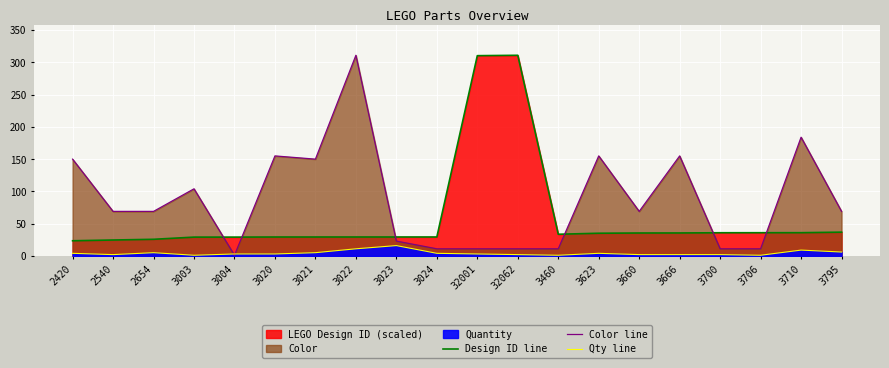

Which series ends up on top after the final intersection of Color line and Design ID line?

Color line